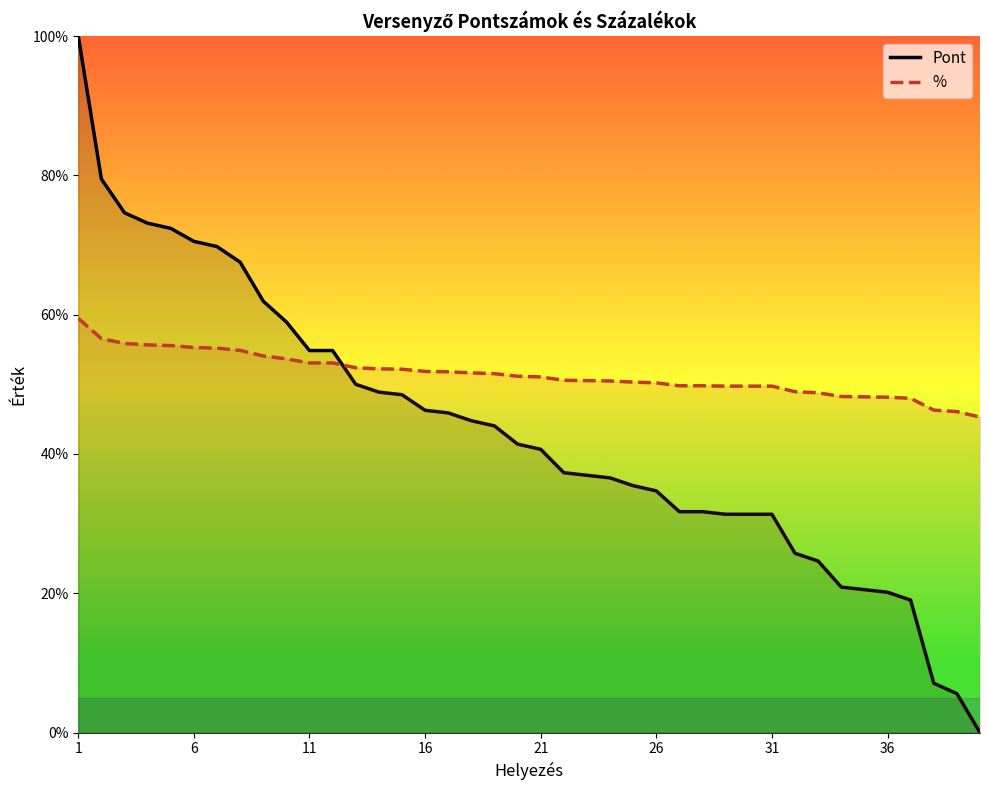

True or false: Pont has more than 1 points higher than both neighbors.

False